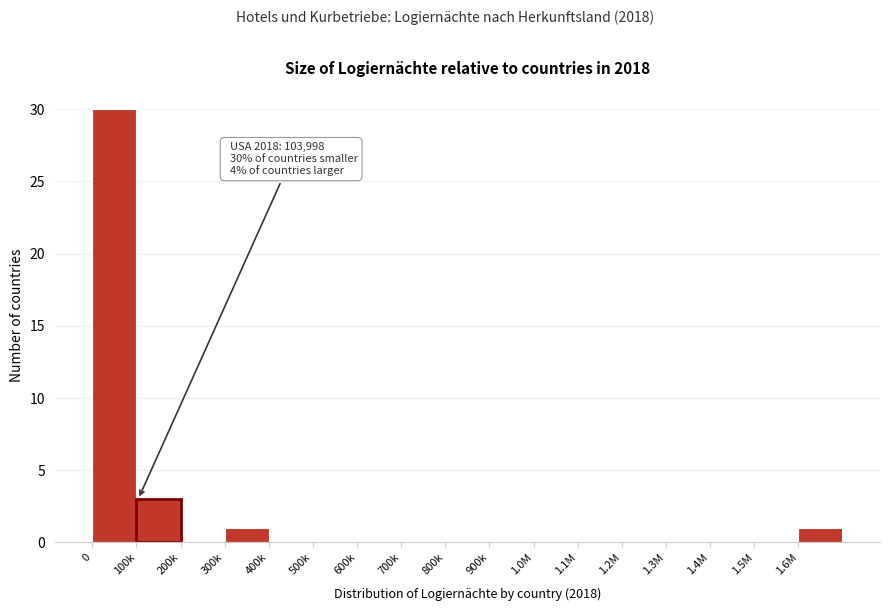

Reading left to right, extract all data points from this chart.

0=30	100k=3	200k=0	300k=1	400k=0	500k=0	600k=0	700k=0	800k=0	900k=0	1.0M=0	1.1M=0	1.2M=0	1.3M=0	1.4M=0	1.5M=0	1.6M=1